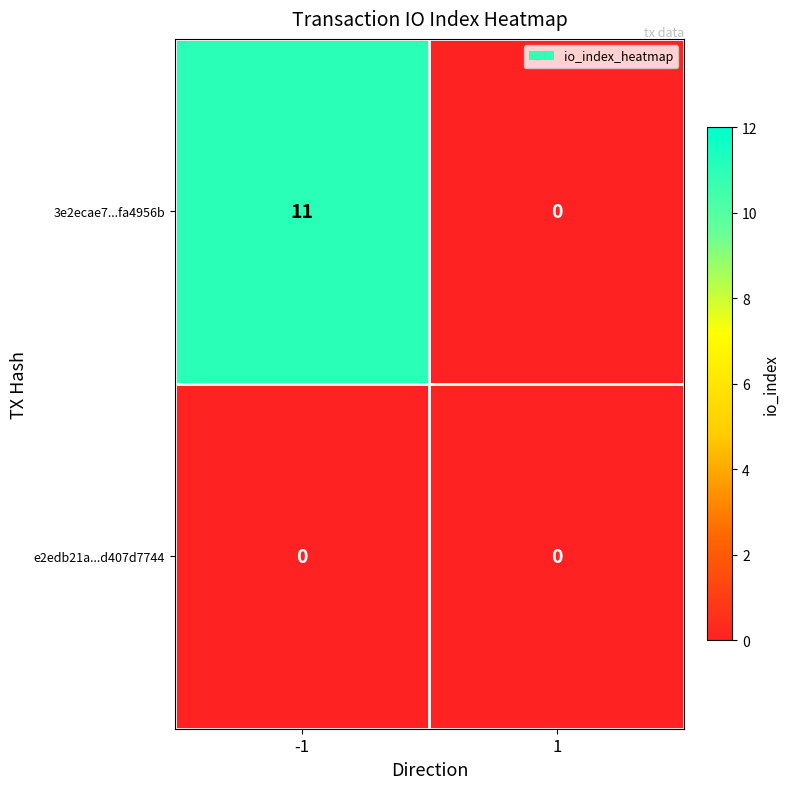

At -1, list the series in order from smallest to largest.

e2edb21a...d407d7744, 3e2ecae7...fa4956b